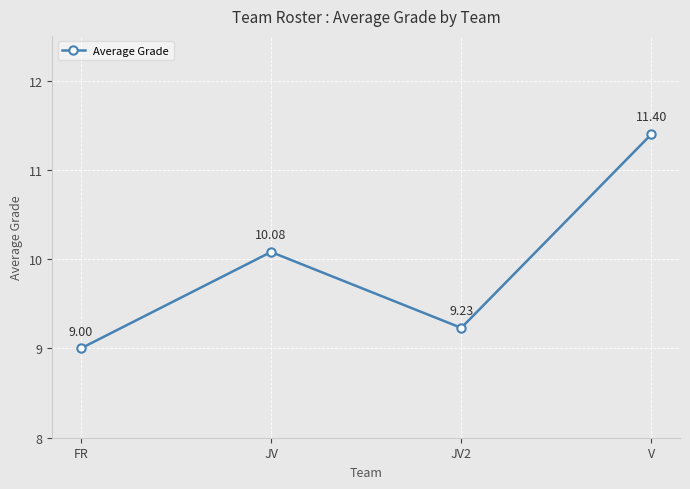

Rank the categories by value from lowest to highest.

FR, JV2, JV, V